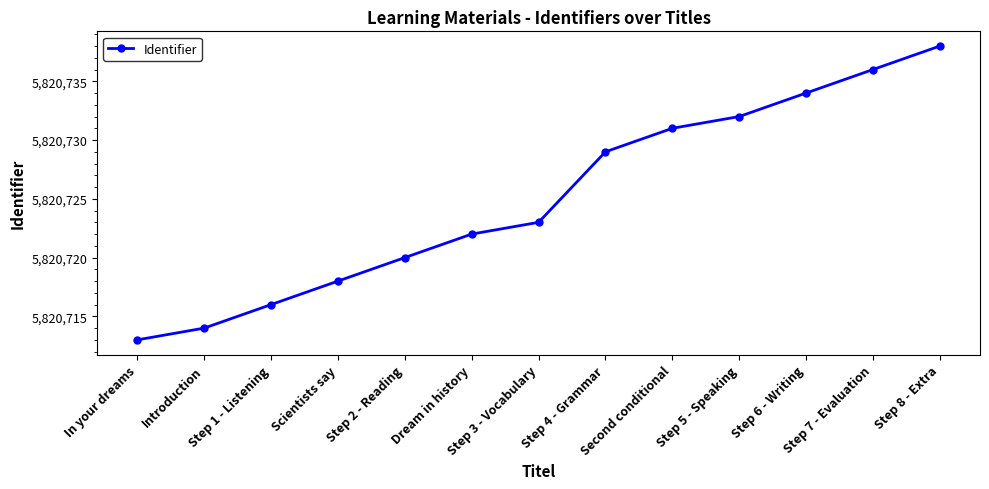

The value at Step 8 - Extra is 8151719. True or false?

False